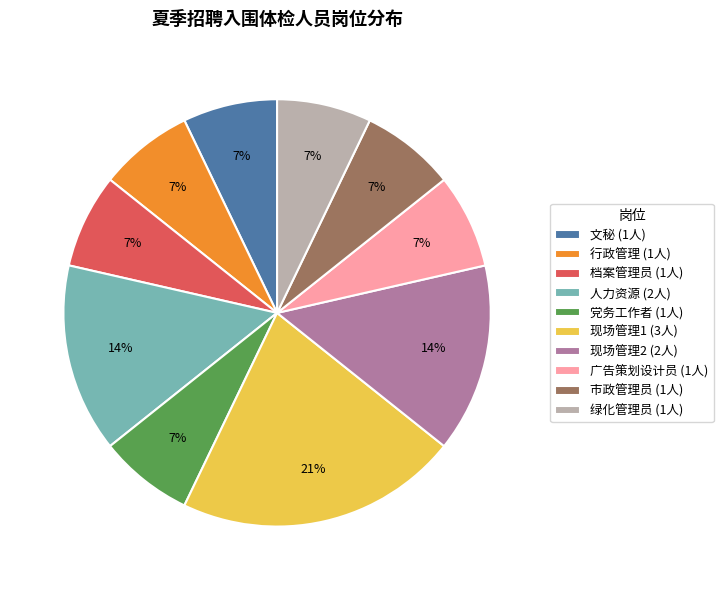

True or false: 行政管理 accounts for 7% of the total.

True